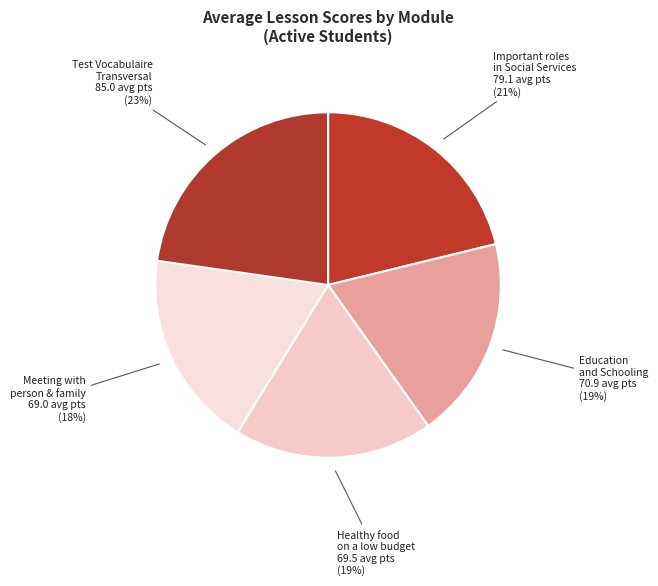

Is there a majority slice in this chart?

No